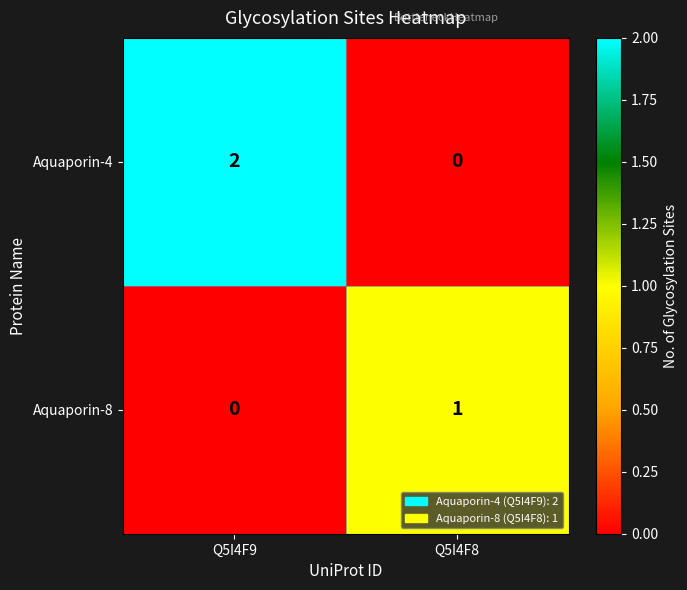

Where is Aquaporin-8 nearest to the value 0?

Q5I4F9